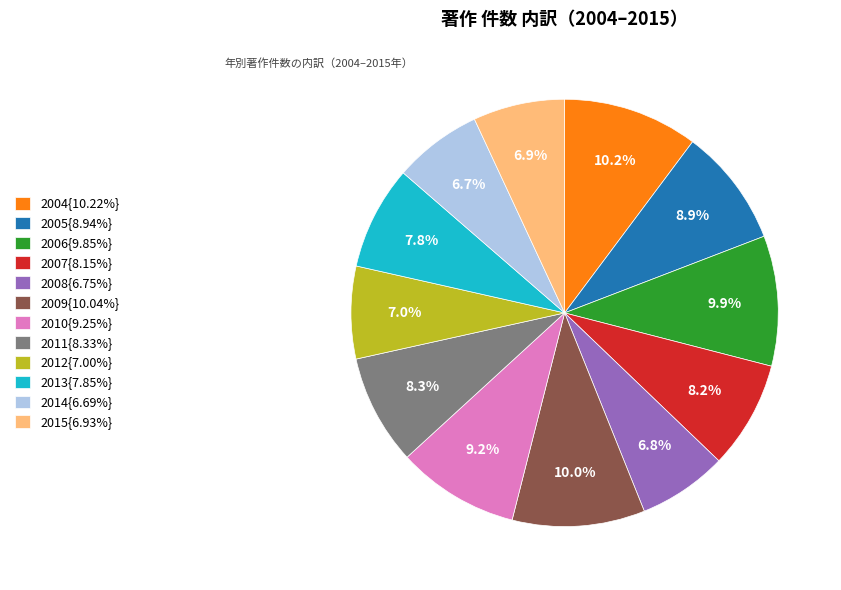

What portion of the pie excludes 2010{9.25%}?

90.8%